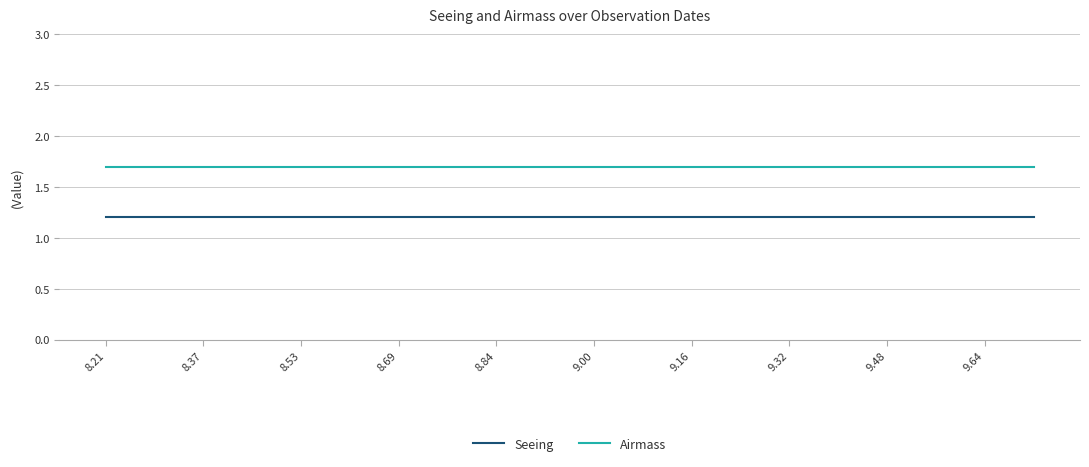

True or false: Airmass and Seeing intersect in this chart.

False